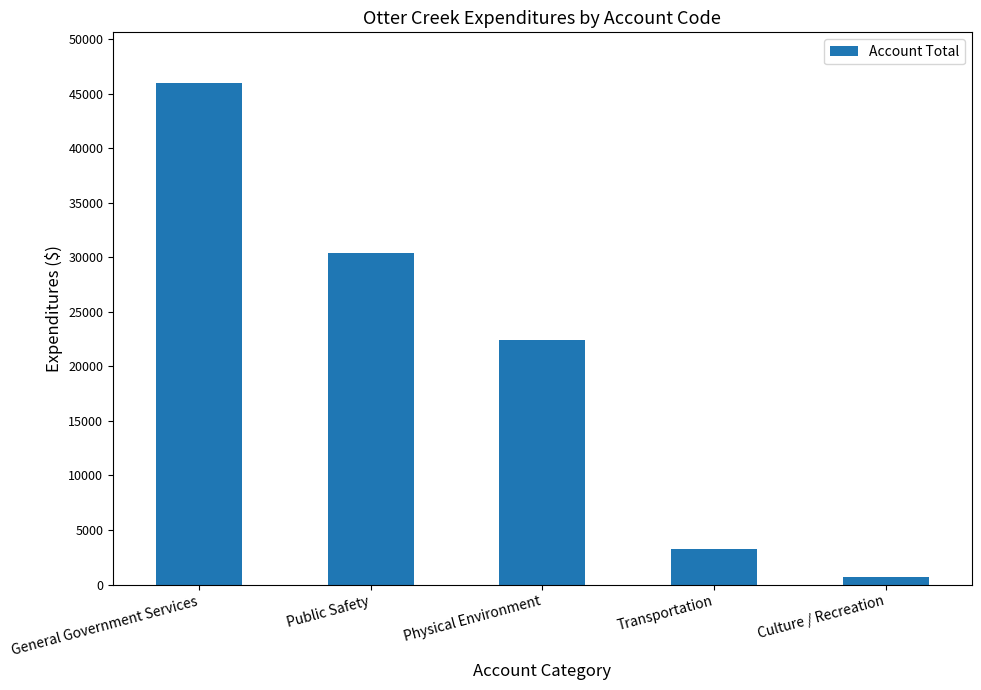

Which has a higher value, General Government Services or Culture / Recreation?

General Government Services